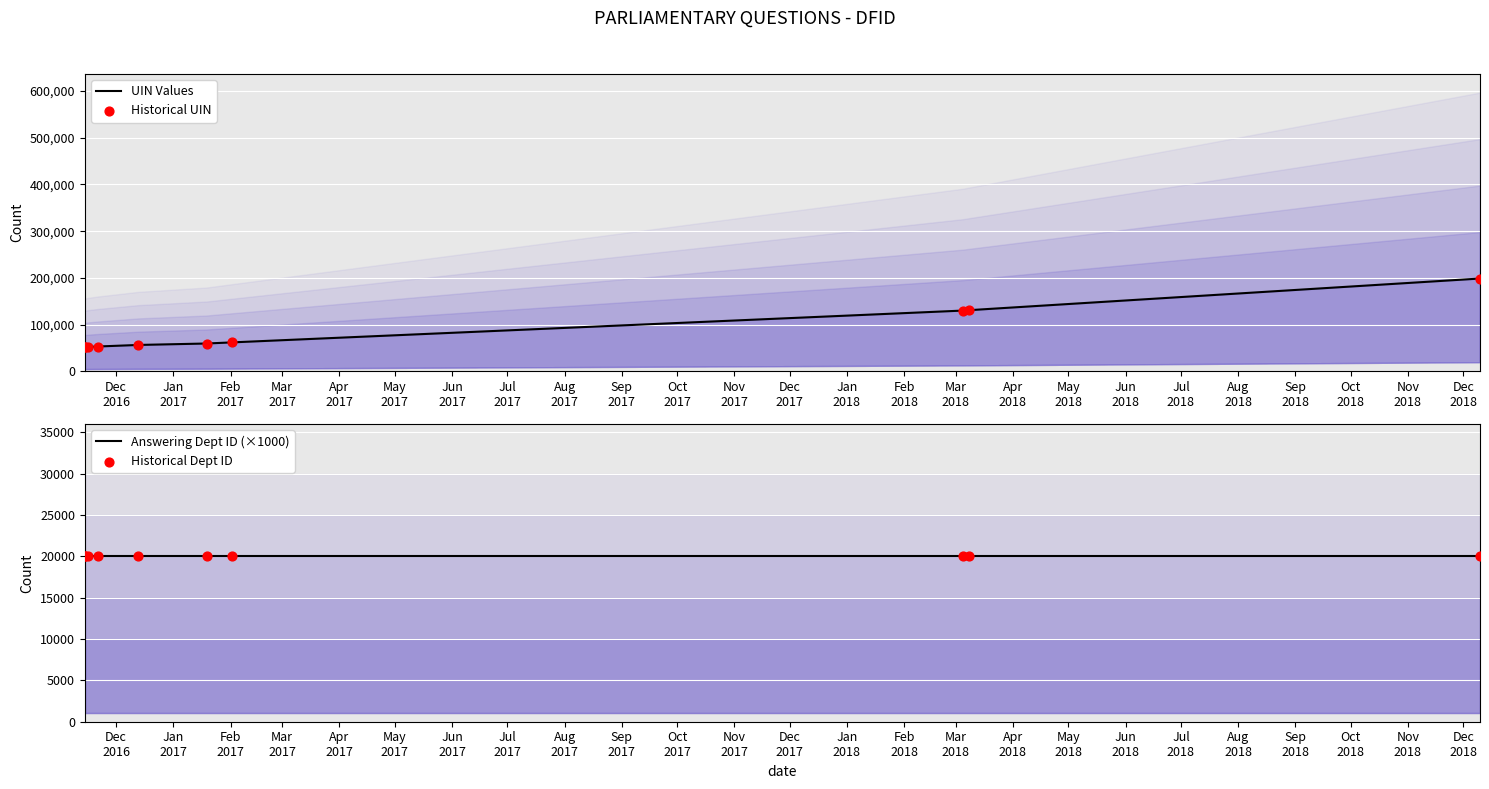

Is the value of Answering Dept ID (×1000) at Jan
2017 greater than the value of UIN Values at Feb
2017?

No